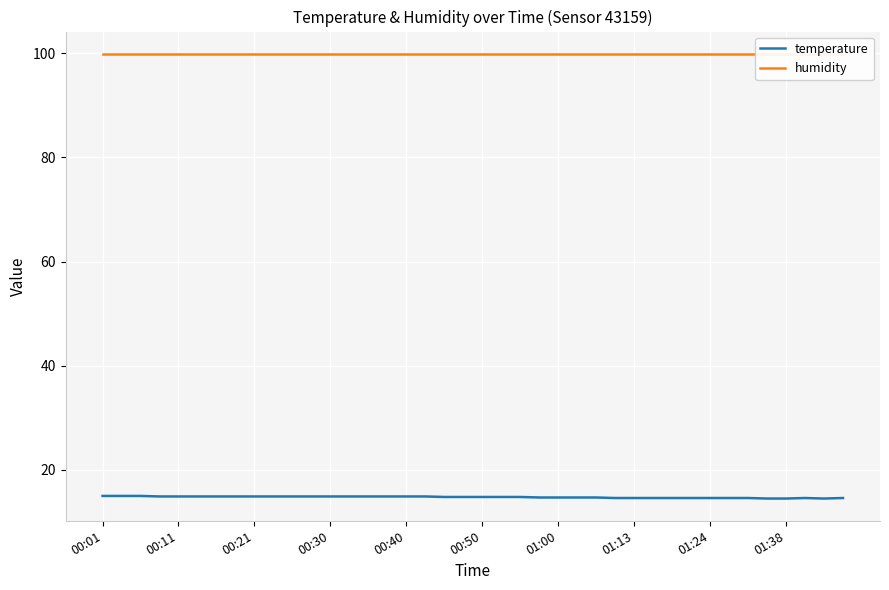

What is the difference between the temperature values at 18 and 29?

0.2